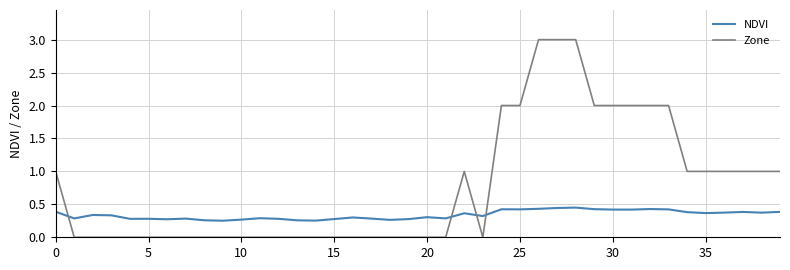

What is the highest value of the Zone series?

3.0